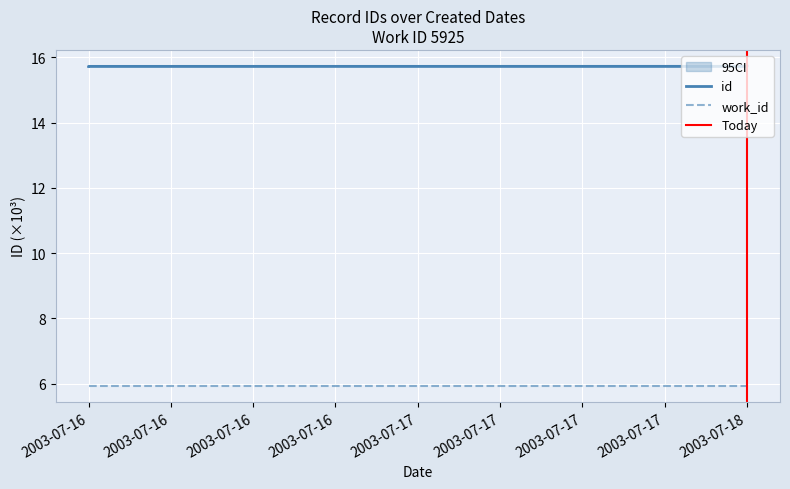

True or false: there are more than 0 points higher than both neighbors.

False